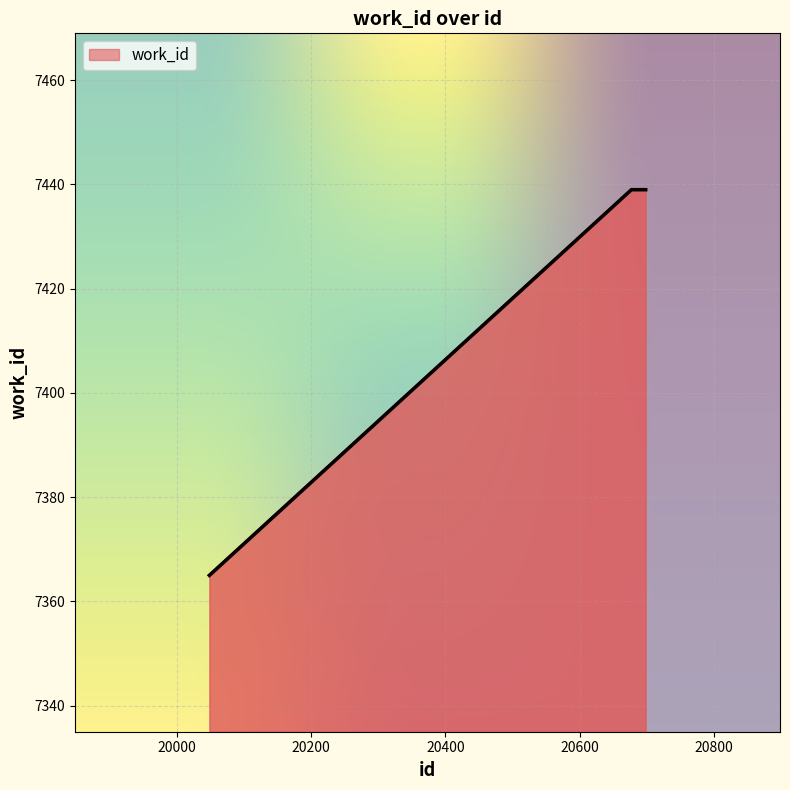

What is the smallest value displayed?

7365